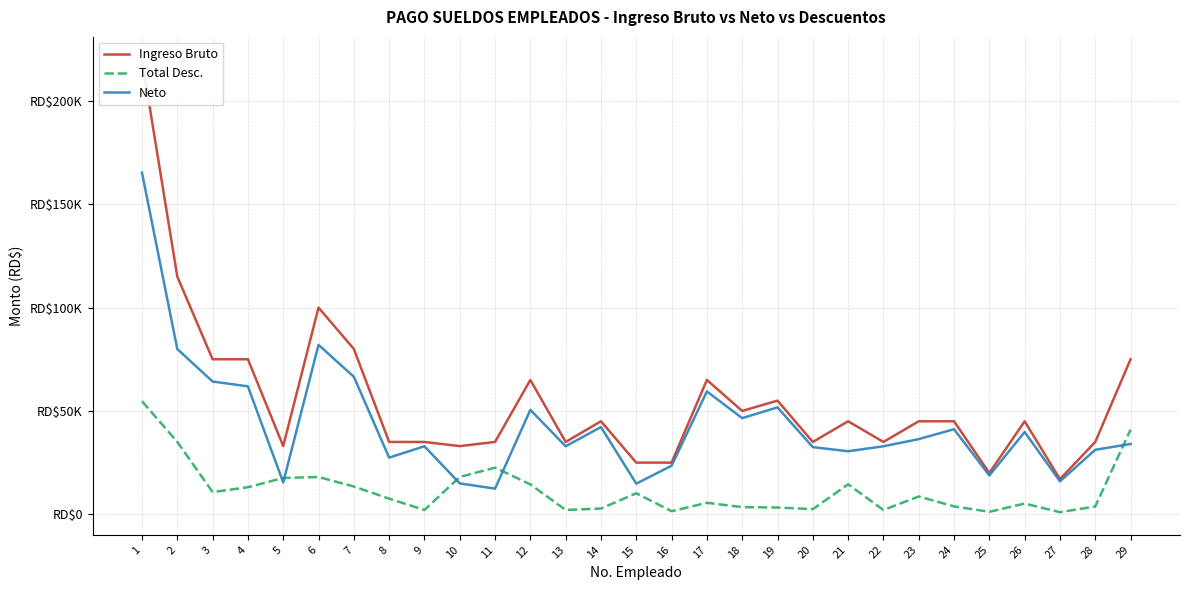

Rank the series at 29 from highest to lowest value.

Ingreso Bruto, Total Desc., Neto